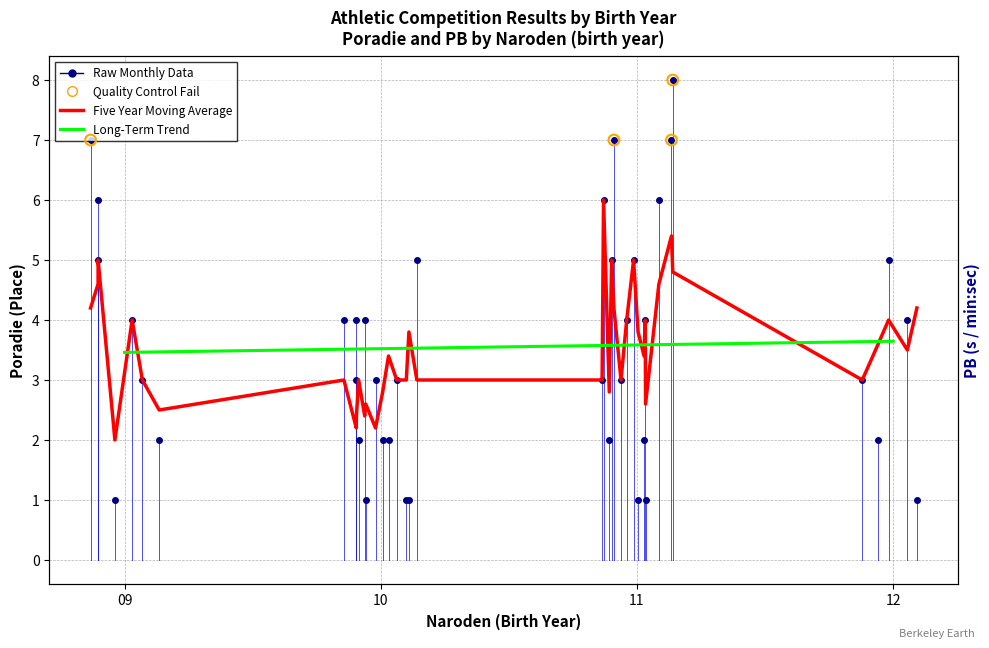

Approximately how many times larger is the value at 12 compared to 10?

1.0